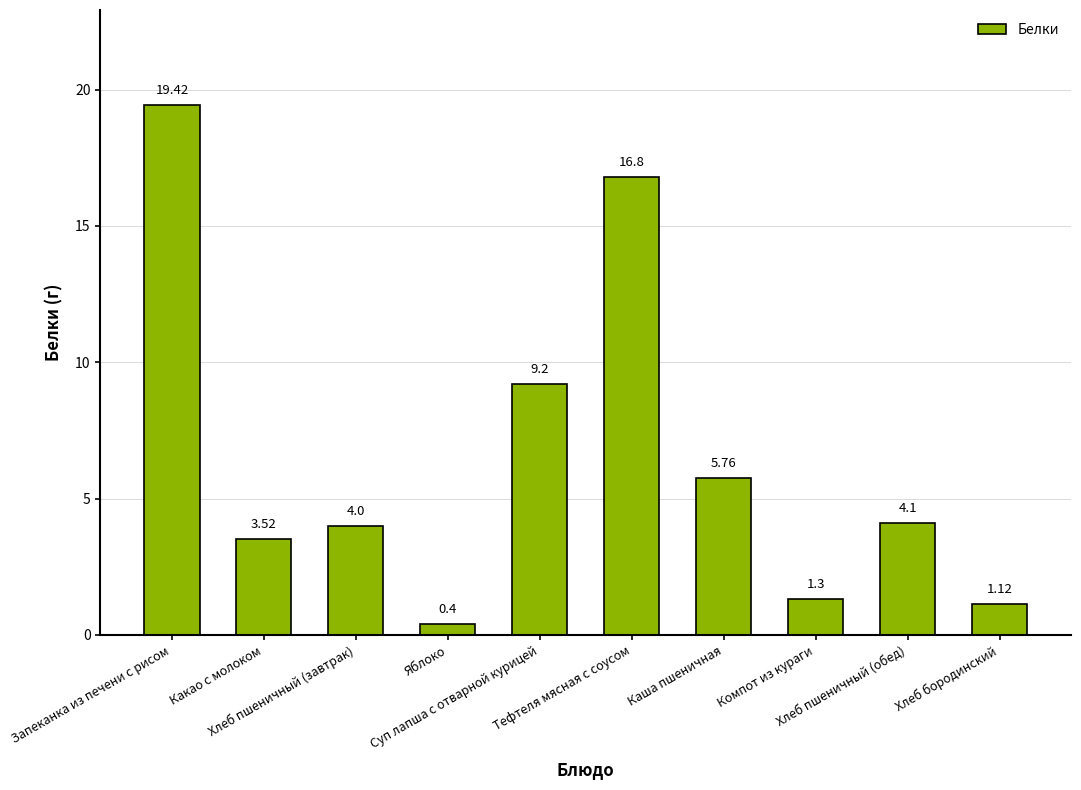

How many series are shown in this chart?

1